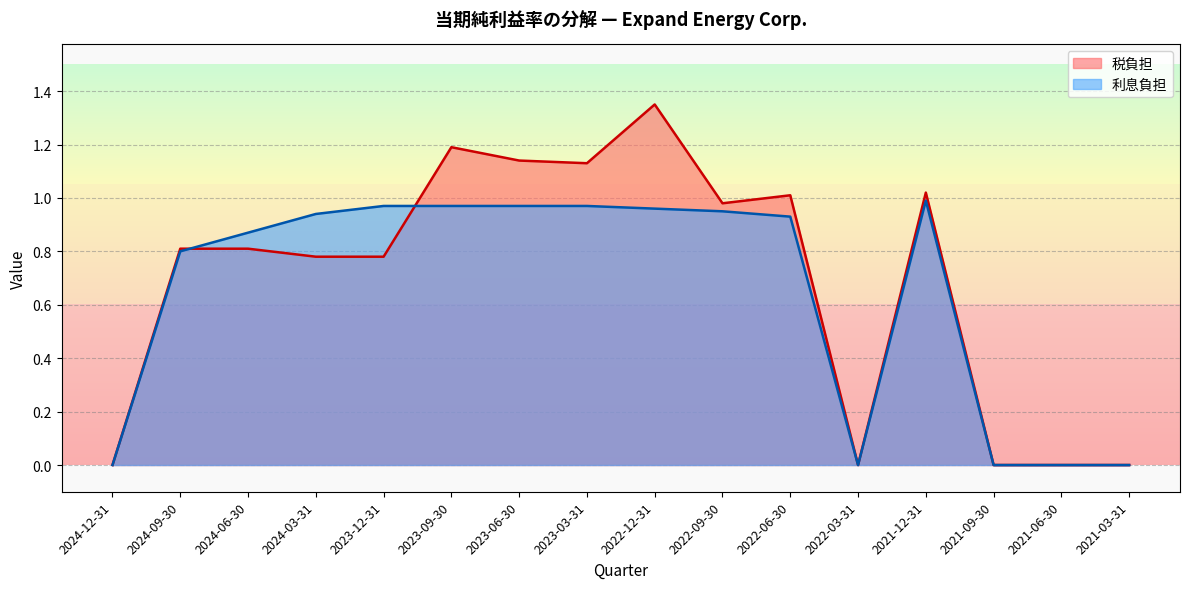

What is the total value across all series at 2023-09-30?

2.2